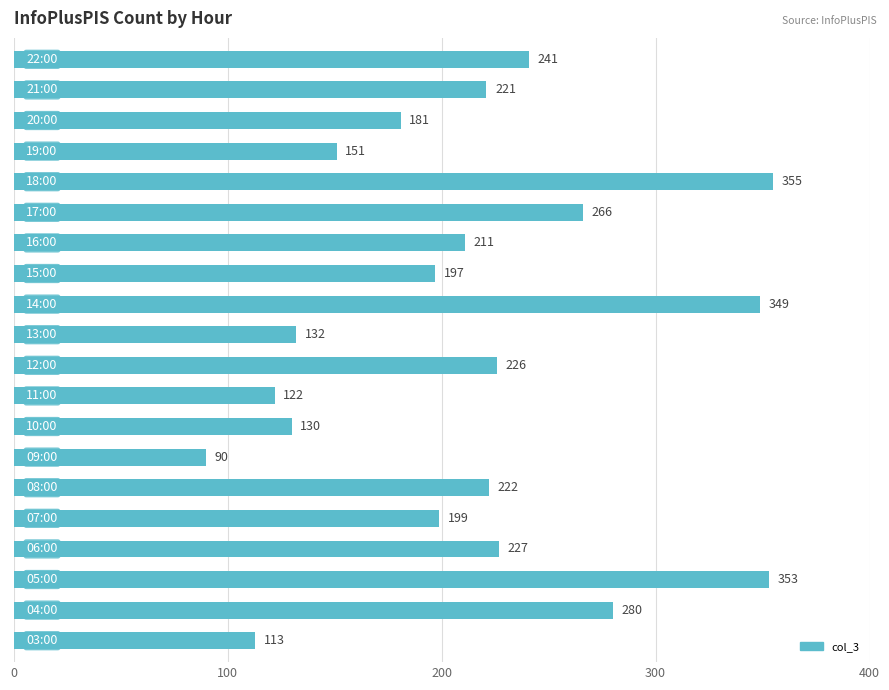

What is the sum of all values?

4266